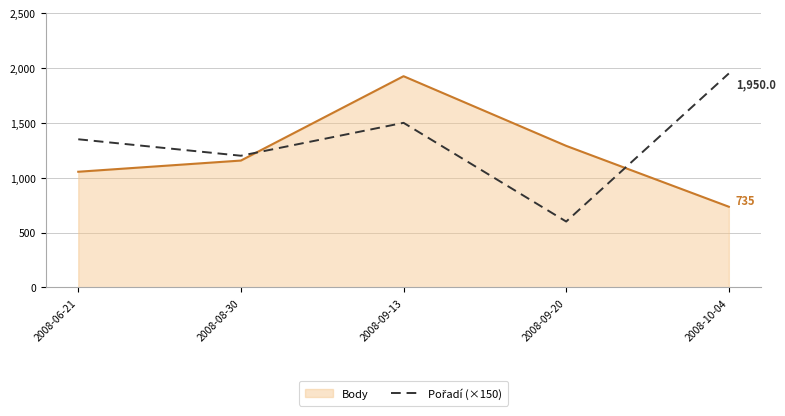

What is the difference between the Body values at 2008-09-20 and 2008-10-04?

555